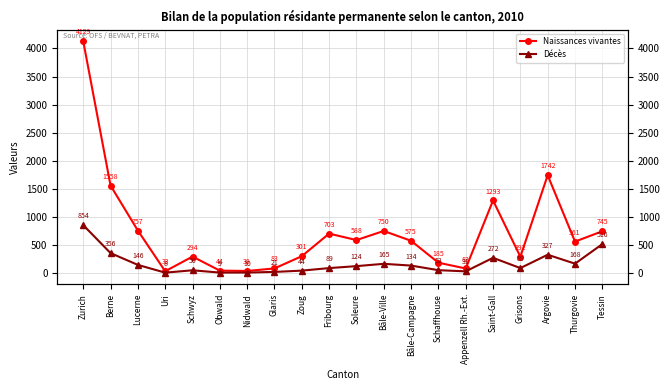

Is the value of Décès at Nidwald greater than the value of Naissances vivantes at Uri?

No